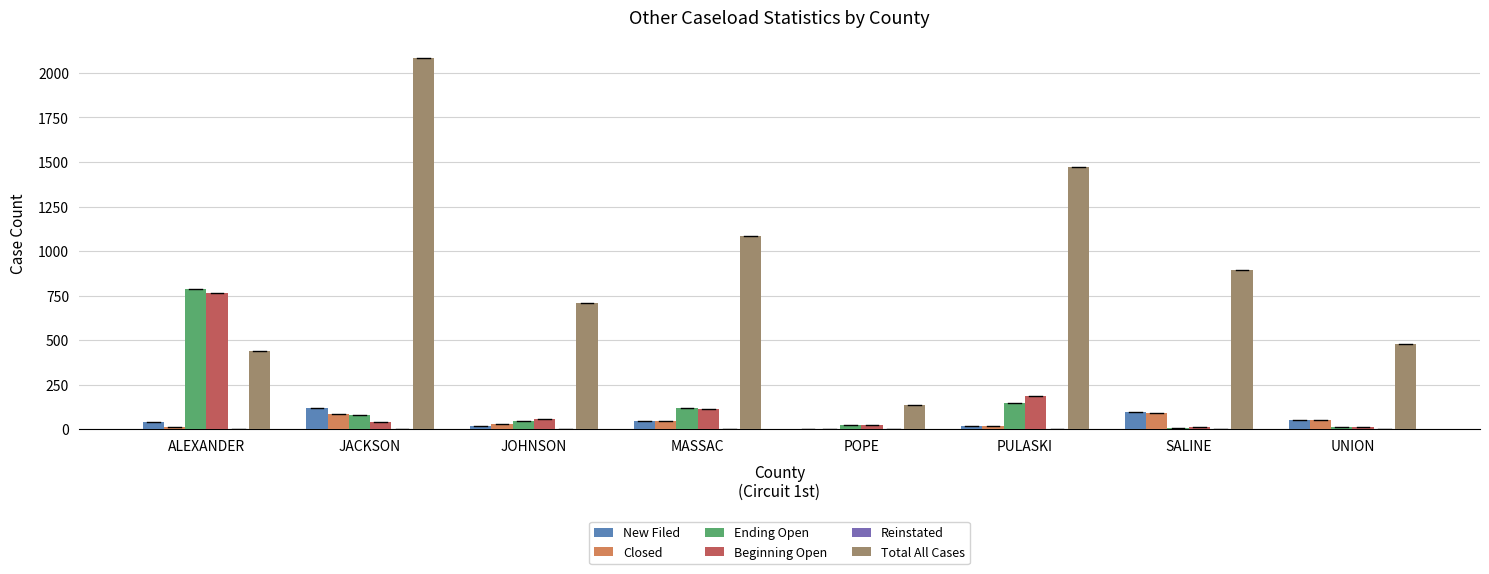

What is the approximate value of New Filed at UNION, to the nearest 5?

50